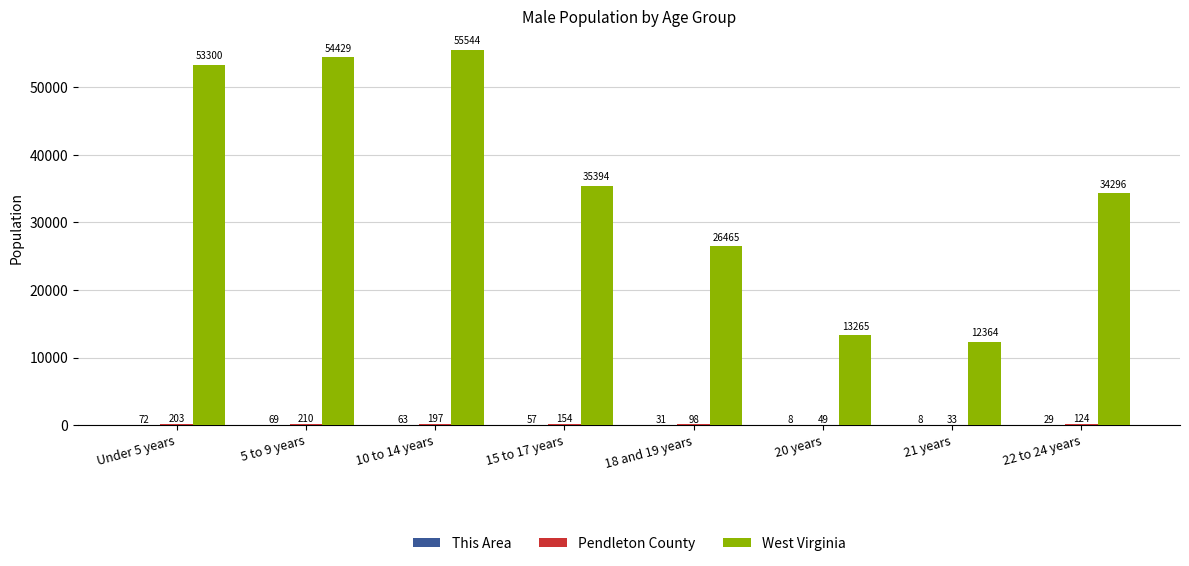

Count the number of data series in this chart.

3